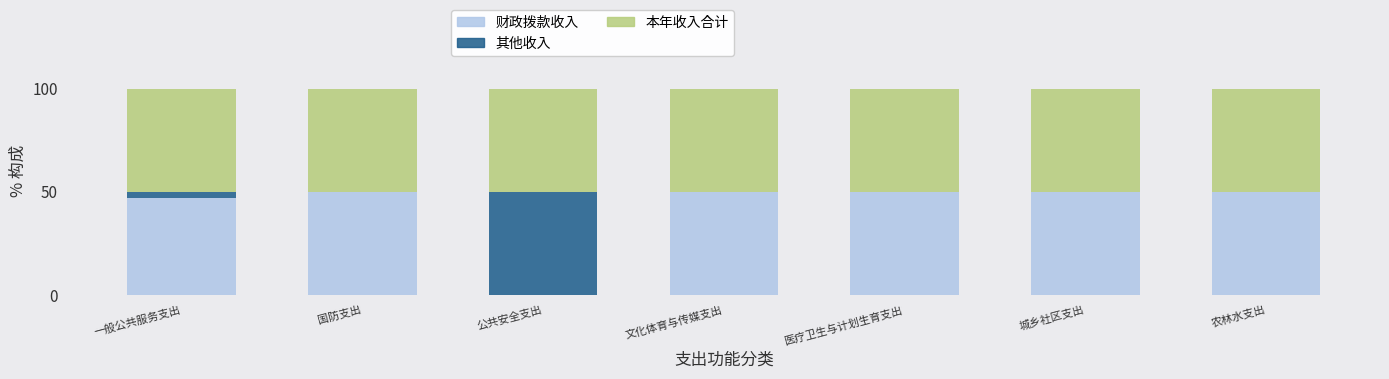

What is the approximate value of 财政拨款收入 at 医疗卫生与计划生育支出?

50.0